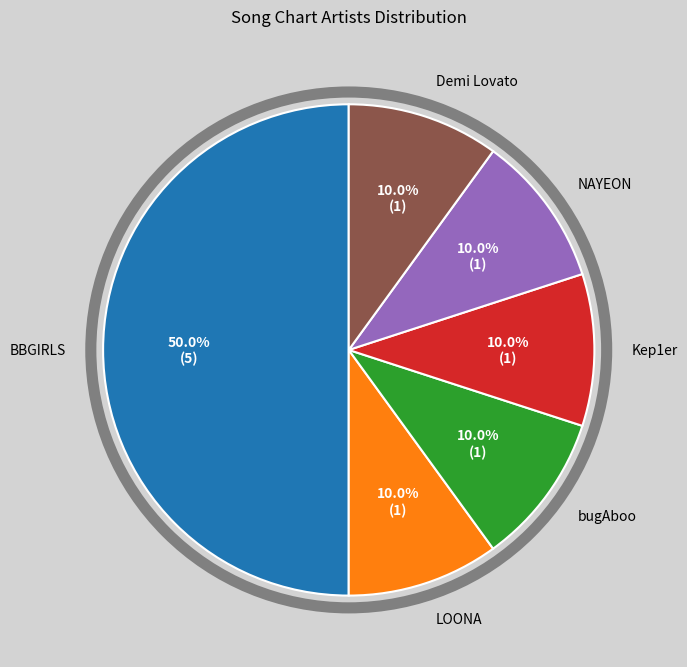

How many slices are in this pie chart?

6